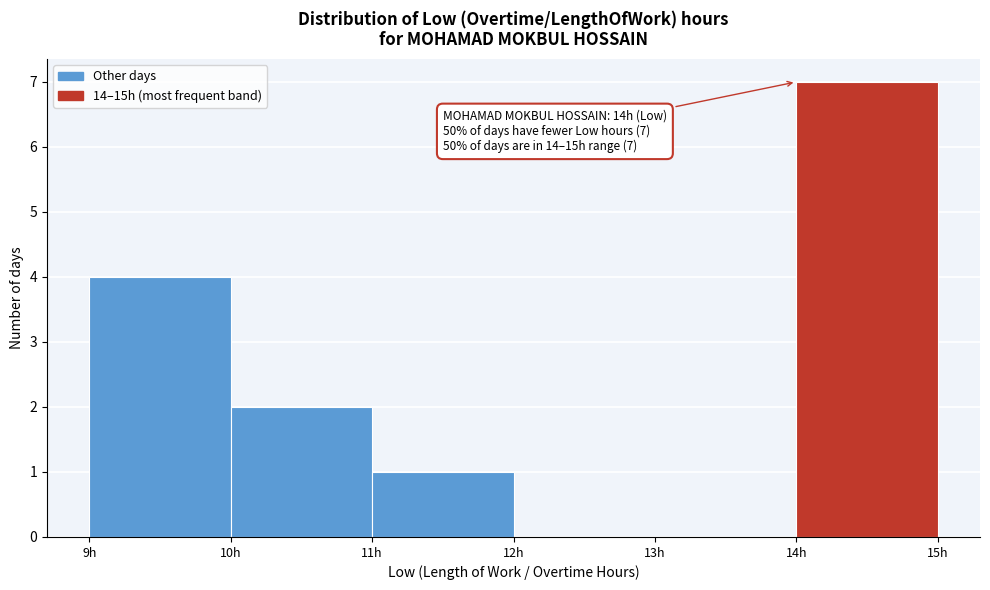

Which range on the x-axis has the tallest bar?

14 to 15